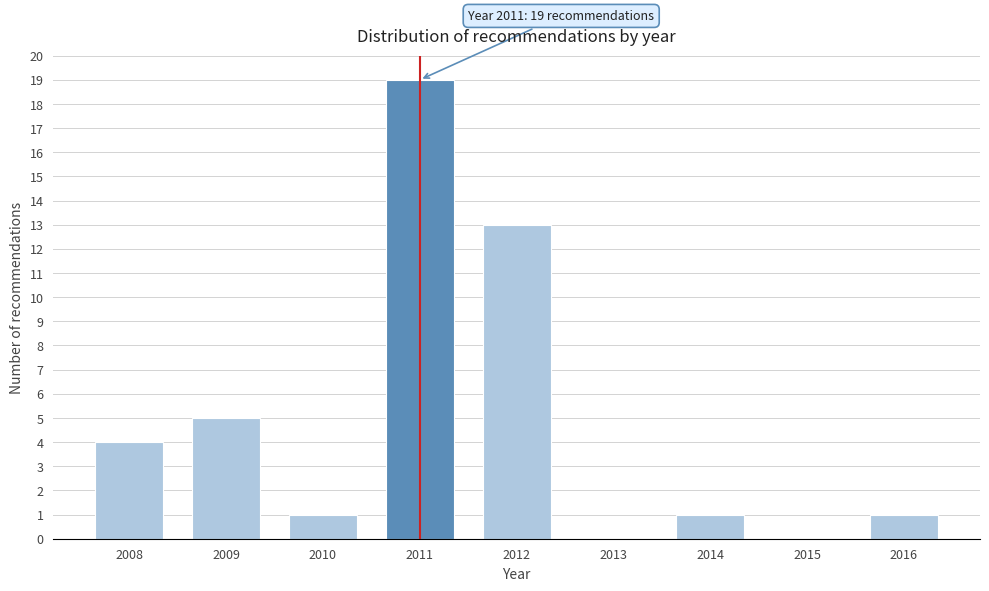

Reading left to right, list all the values displayed in this chart.

2008=4	2009=5	2010=1	2011=19	2012=13	2013=0	2014=1	2015=0	2016=1